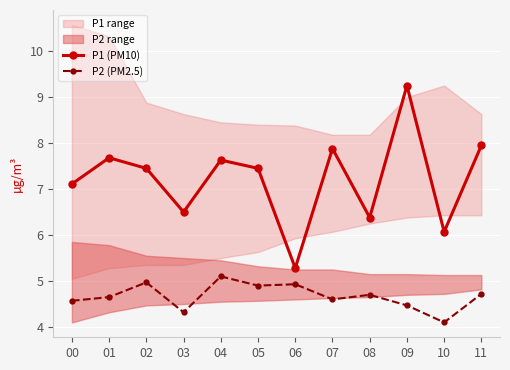

At how many categories does at least one series exceed 9?

1